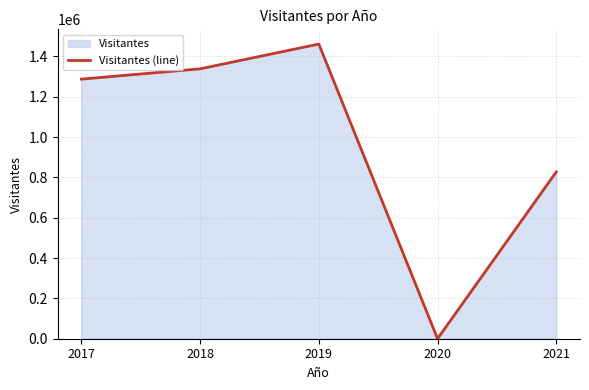

How many lines are shown in the chart?

1